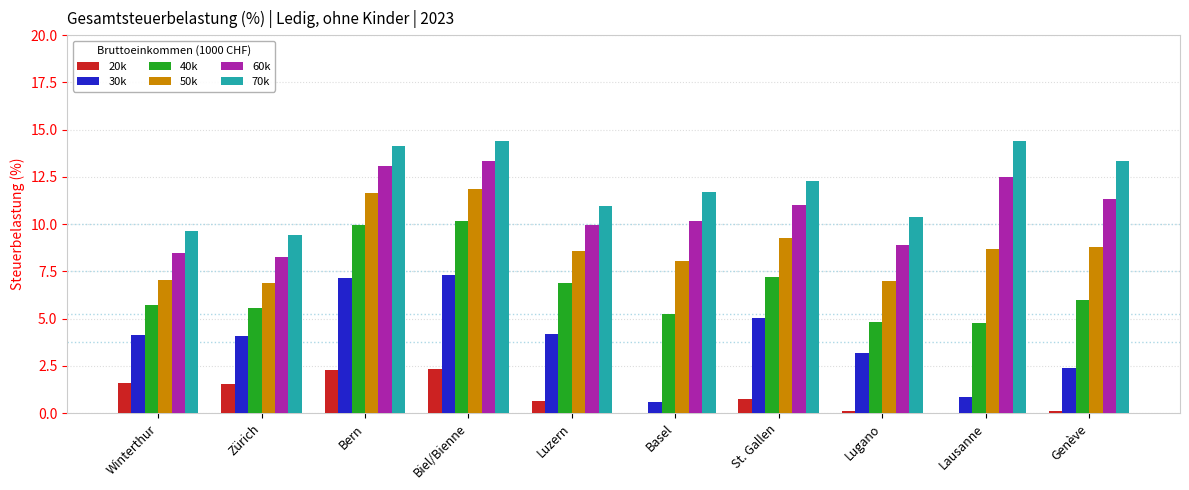

Is the value of 30k at Bern greater than the value of 60k at Bern?

No